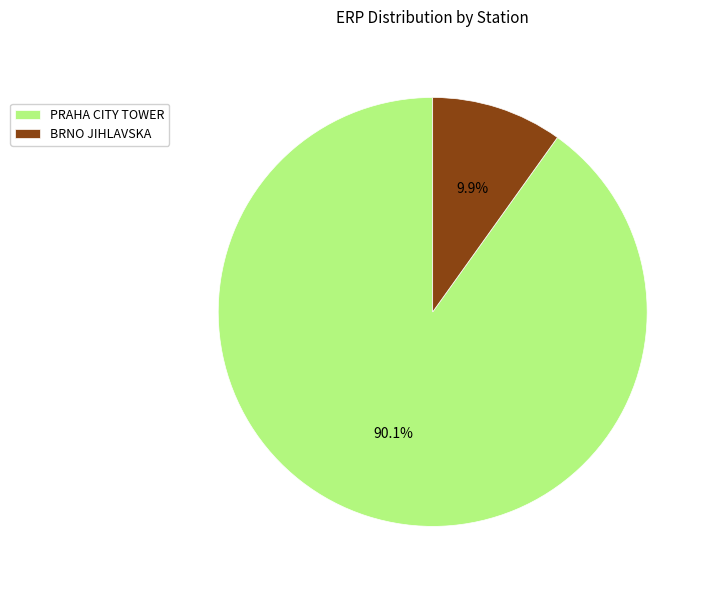

Does any single category account for the majority?

Yes